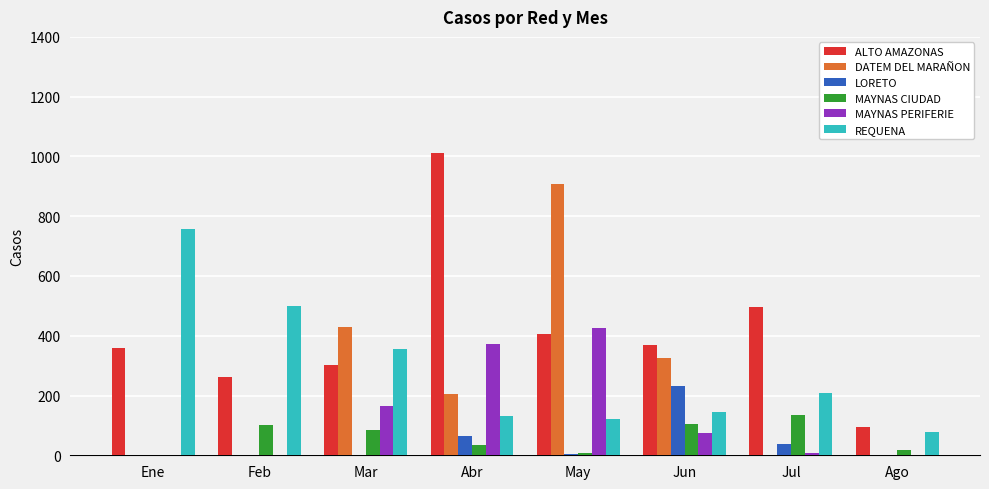

How many groups of bars are there?

8